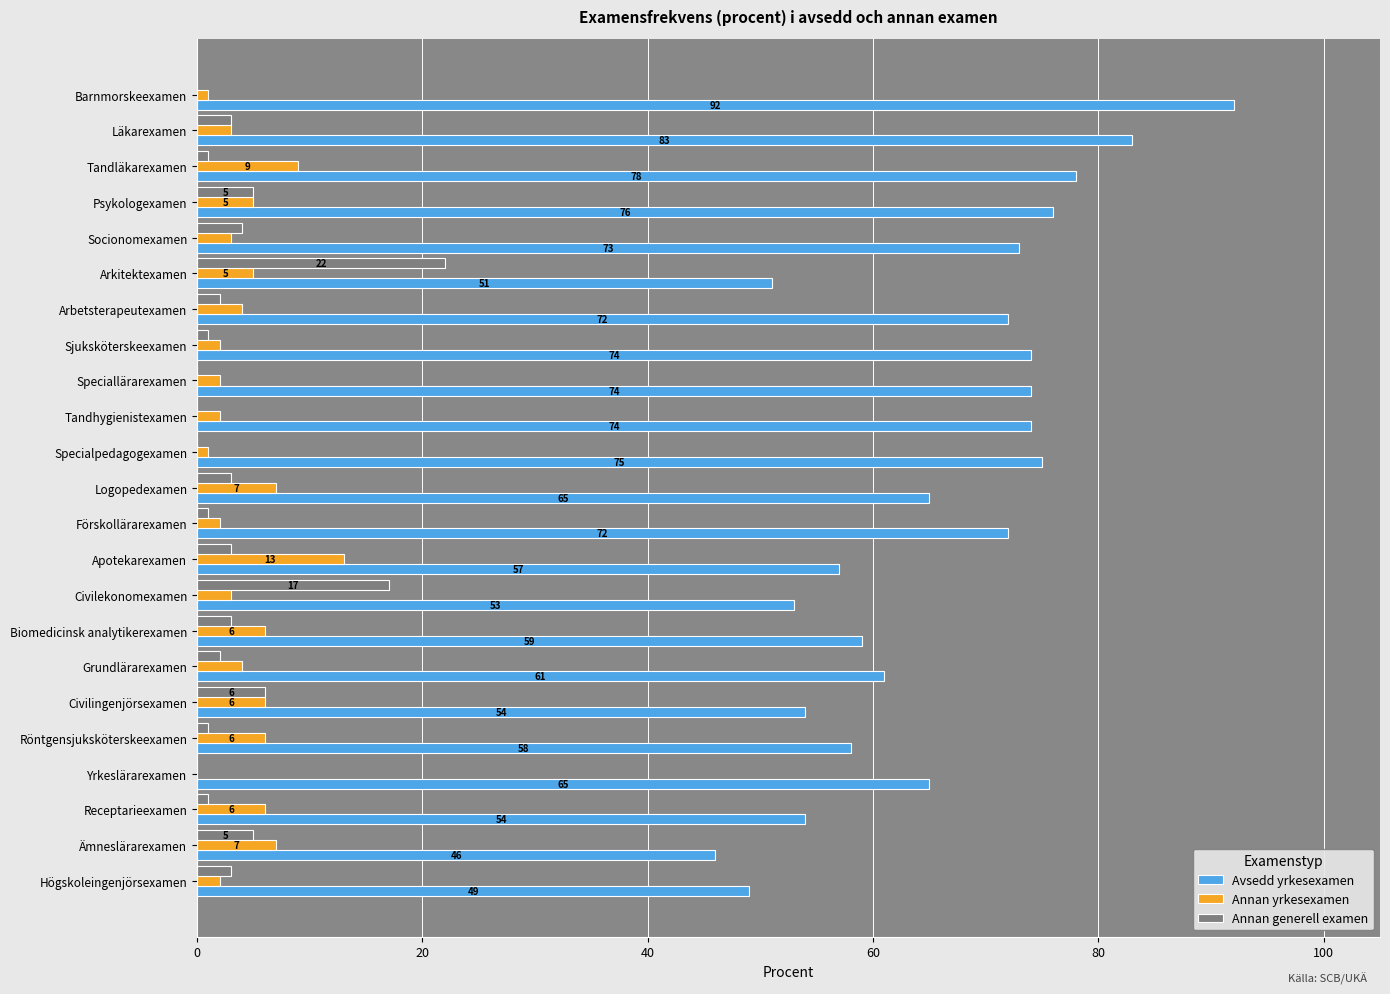

How many data points does each series have?

23